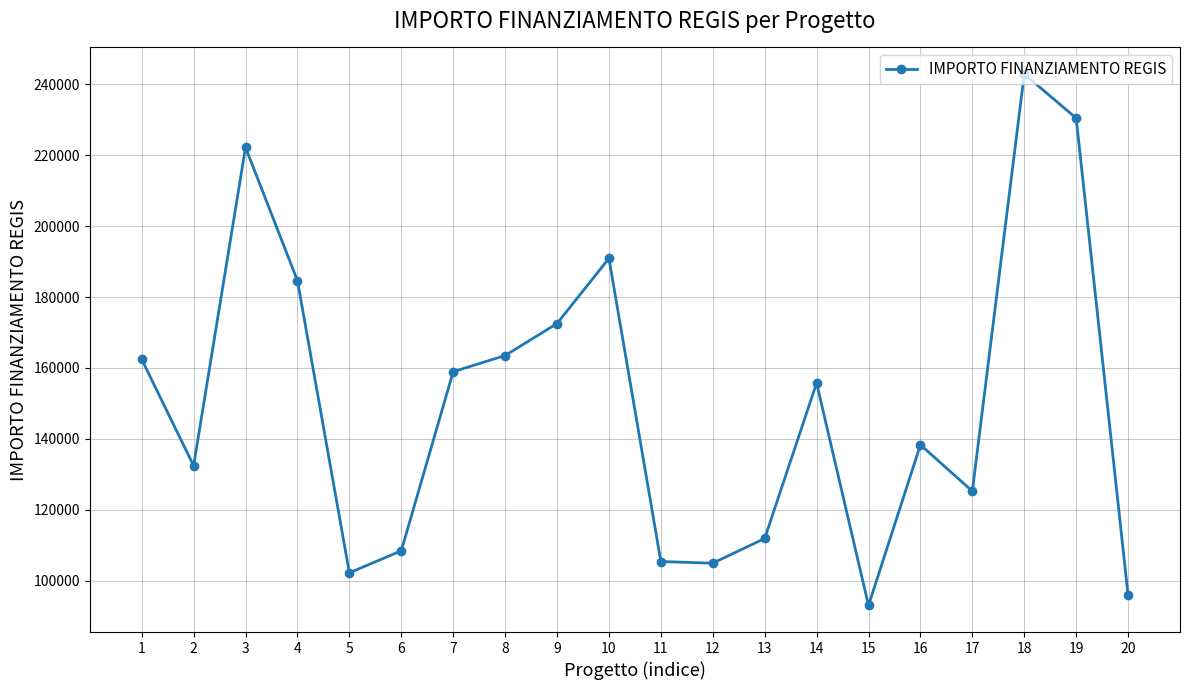

What is the difference between the maximum and minimum values?

149933.0